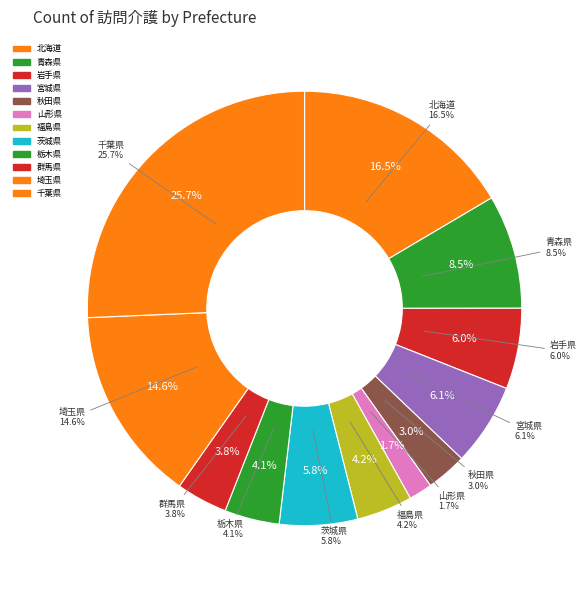

To the nearest percent, what portion does 埼玉県 represent?

15%